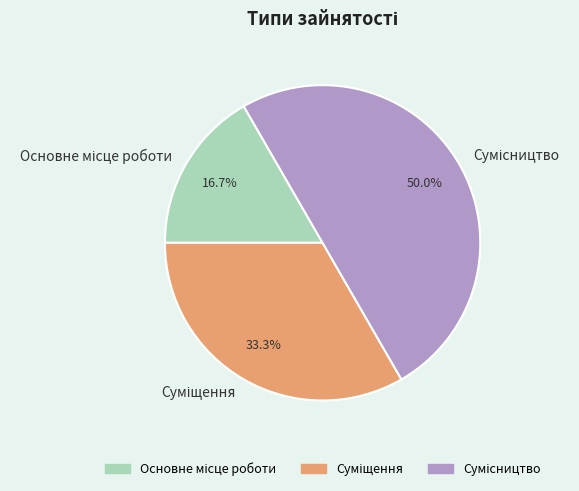

True or false: Суміщення accounts for 42% of the total.

False